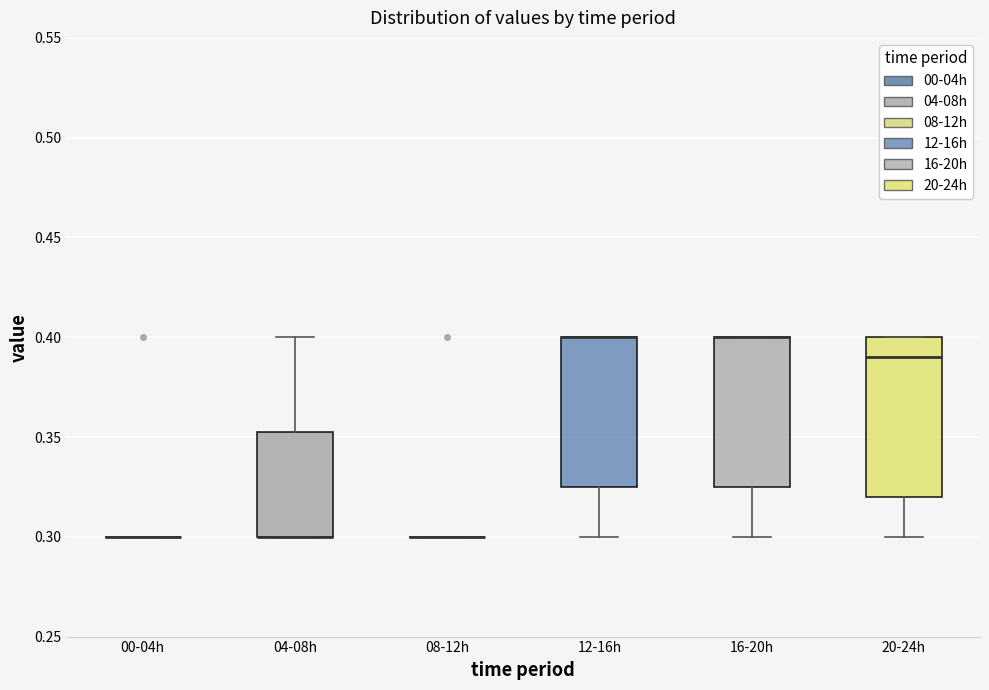

Reading left to right, transcribe this box plot: for each box, give where its median line is, the range the box spans, and where its two whiskers end, as read against the y-axis. The values are not printed on the chart, so give them approximately, as read against the axis.

00-04h: box collapsed to a line at 0.300, whiskers 0.300 to 0.300
04-08h: median 0.300 (drawn on the box's lower edge), box 0.300 to 0.355, whiskers 0.300 to 0.400
08-12h: box collapsed to a line at 0.300, whiskers 0.300 to 0.300
12-16h: median 0.400 (drawn on the box's upper edge), box 0.325 to 0.400, whiskers 0.300 to 0.400
16-20h: median 0.400 (drawn on the box's upper edge), box 0.325 to 0.400, whiskers 0.300 to 0.400
20-24h: median 0.390, box 0.320 to 0.400, whiskers 0.300 to 0.400